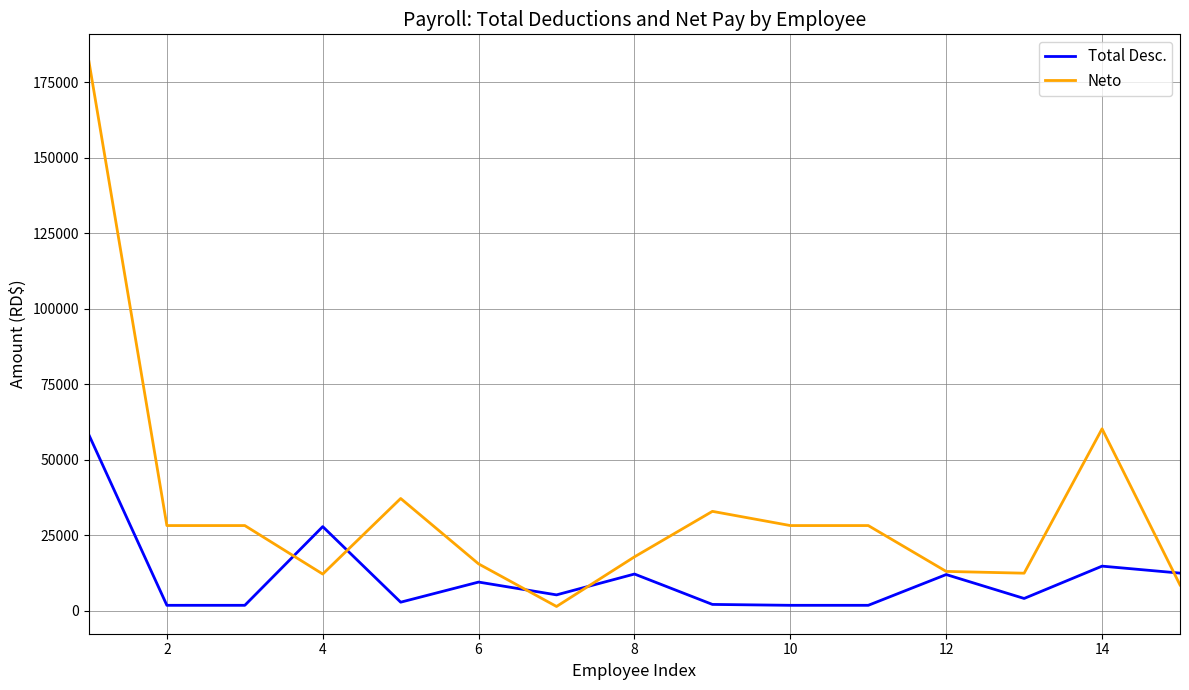

What is the highest value of the Total Desc. series?

58186.2